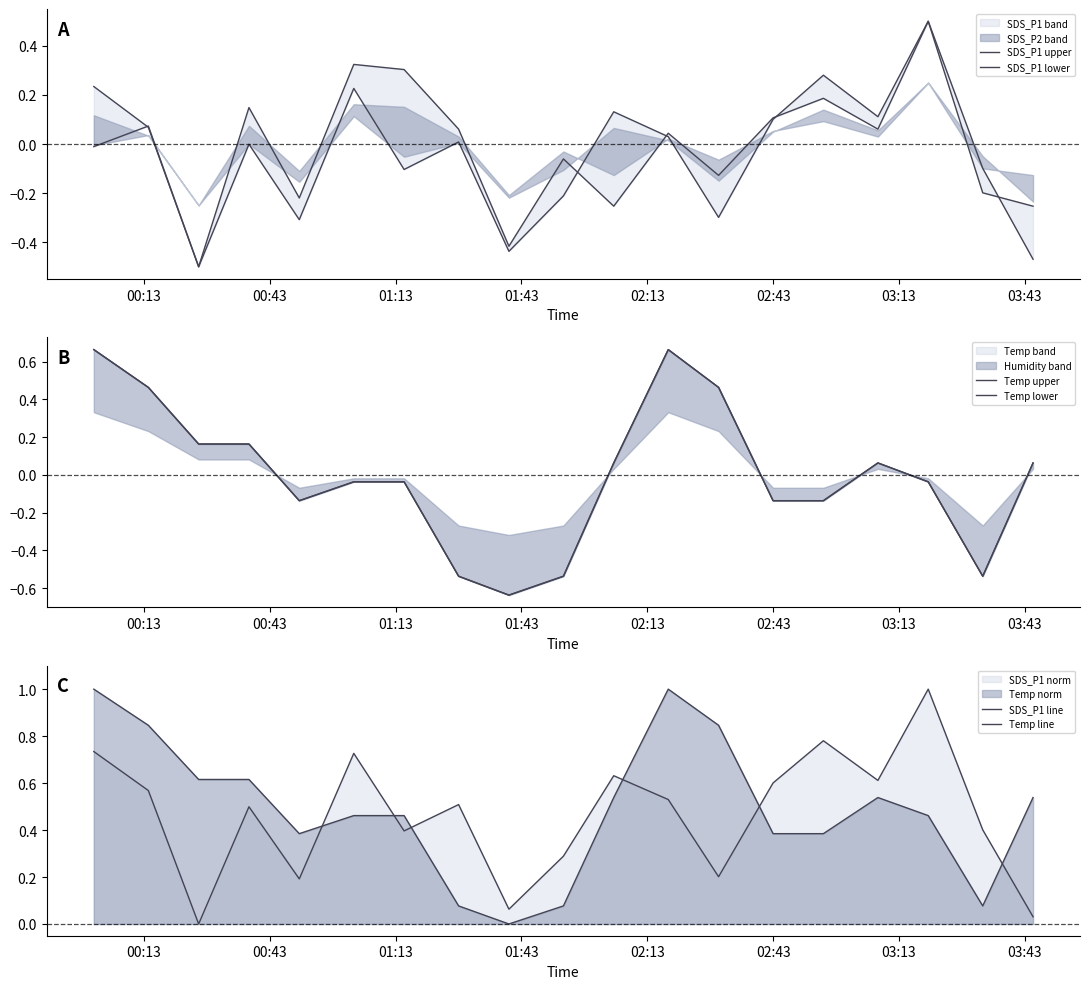

In Temp line, how many points are higher than both neighbors (excluding endpoints)?

2